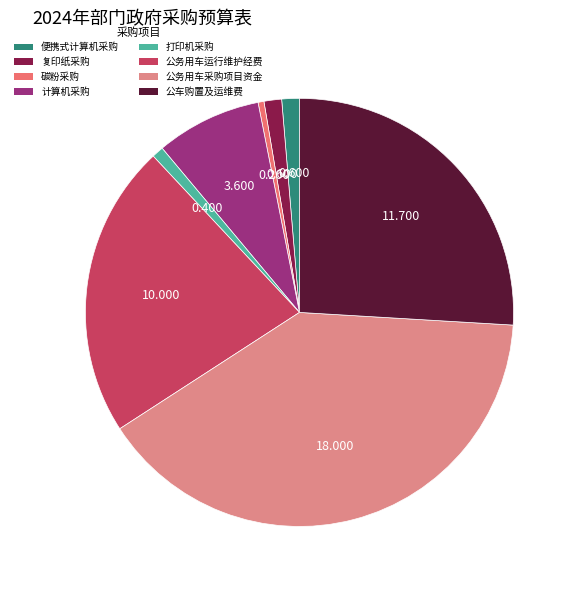

How many segments does this pie chart have?

8